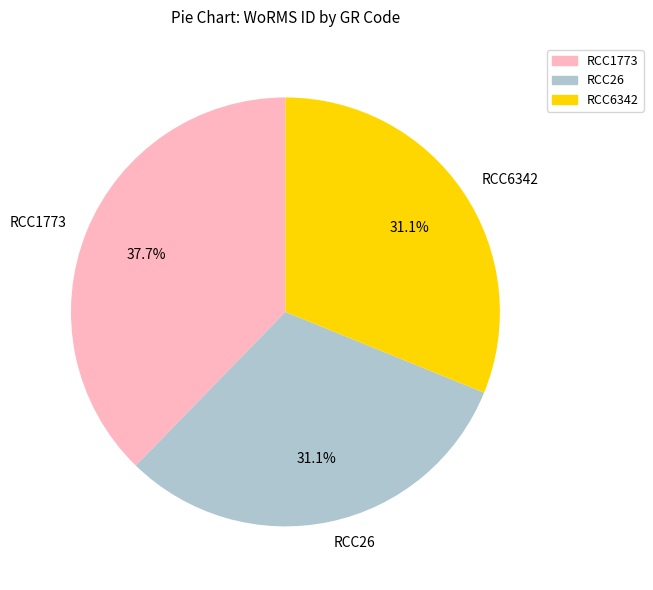

Combined, what portion of the pie is RCC1773 and RCC26?

68.9%